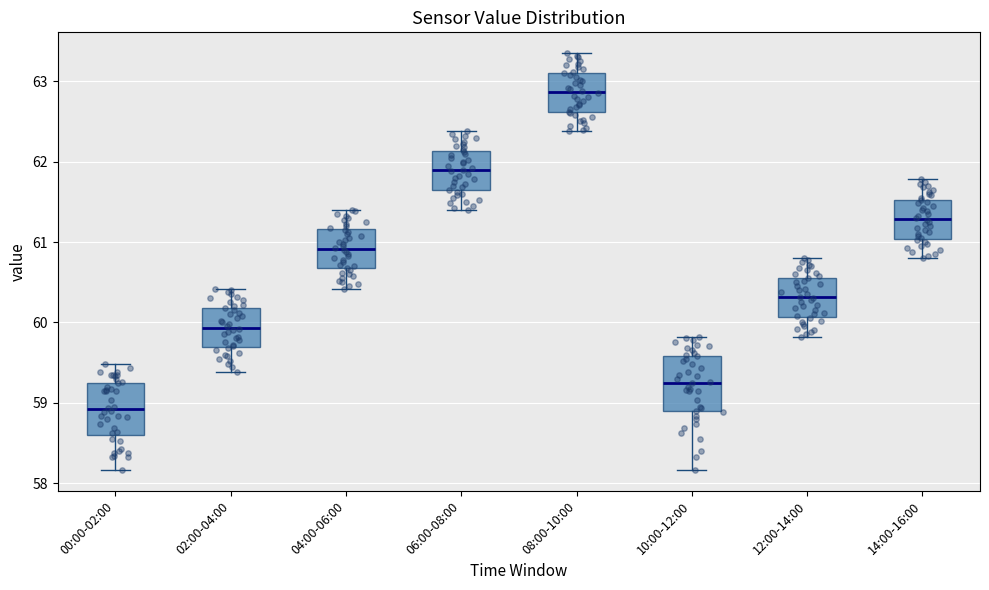

Reading left to right, transcribe this box plot: for each box, give where its median line is, the range the box spans, and where its two whiskers end, as read against the y-axis. The values are not printed on the chart, so give them approximately, as read against the axis.

00:00-02:00: median 58.9, box 58.6 to 59.2, whiskers 58.2 to 59.5
02:00-04:00: median 59.9, box 59.7 to 60.2, whiskers 59.4 to 60.4
04:00-06:00: median 60.9, box 60.7 to 61.2, whiskers 60.4 to 61.4
06:00-08:00: median 61.9, box 61.6 to 62.1, whiskers 61.4 to 62.4
08:00-10:00: median 62.9, box 62.6 to 63.1, whiskers 62.4 to 63.4
10:00-12:00: median 59.3, box 58.9 to 59.6, whiskers 58.2 to 59.8
12:00-14:00: median 60.3, box 60.1 to 60.6, whiskers 59.8 to 60.8
14:00-16:00: median 61.3, box 61.0 to 61.5, whiskers 60.8 to 61.8